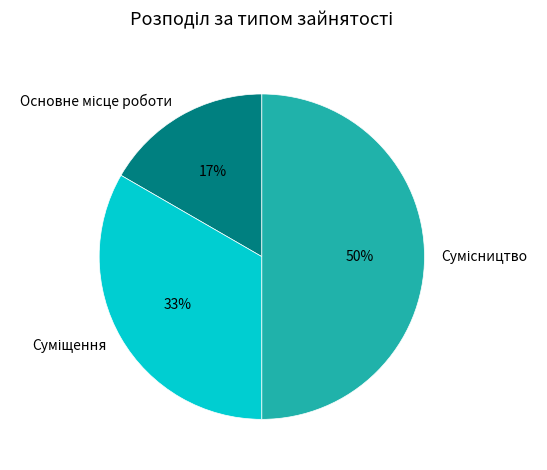

To the nearest percent, what is the average slice percentage?

33%